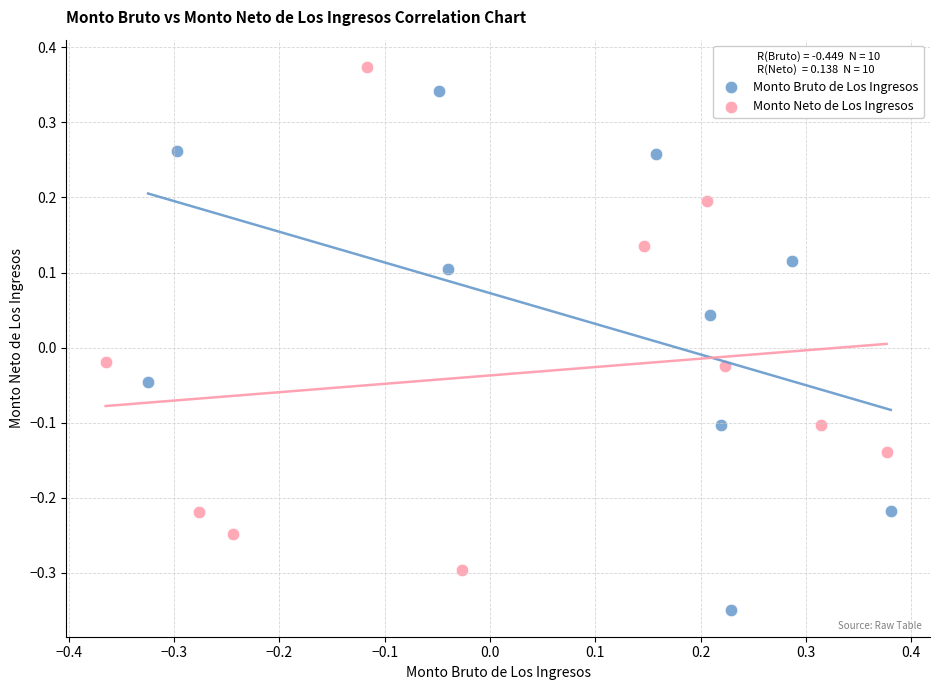

What are all the series names shown in the legend?

Monto Bruto de Los Ingresos, Monto Neto de Los Ingresos